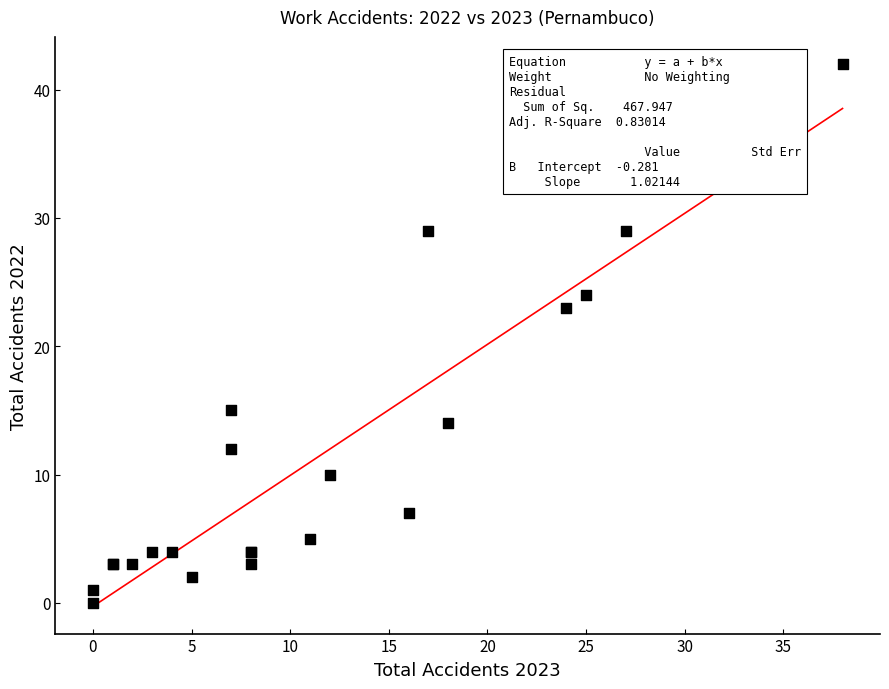

What Y value in the scatter plot is closest to 21?

23